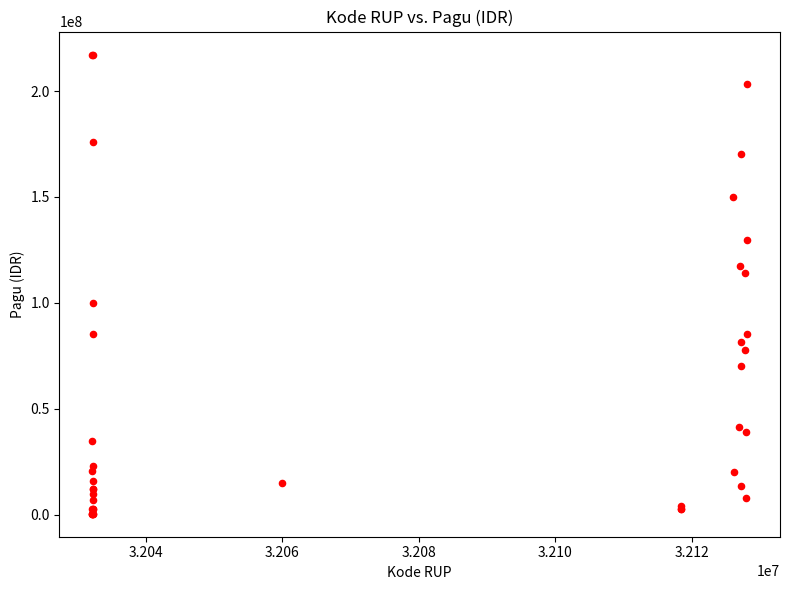

What Y value in the scatter plot is closest to 108830000?

114296000